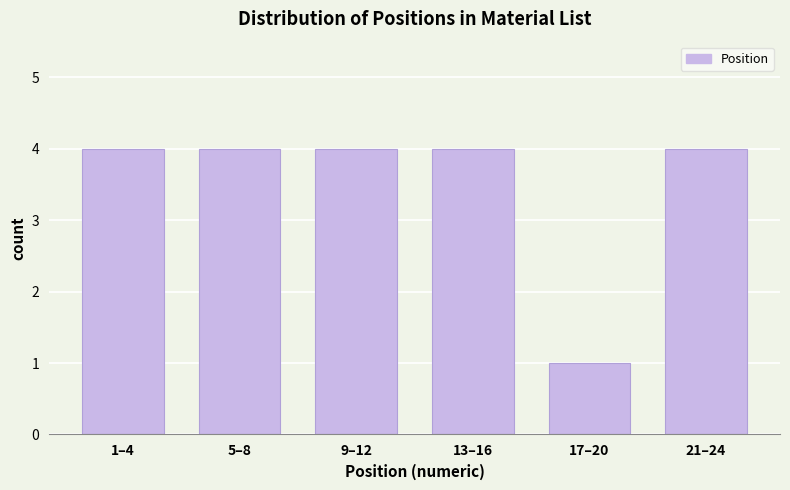

Reading left to right, transcribe all the data shown in this chart.

1–4=4	5–8=4	9–12=4	13–16=4	17–20=1	21–24=4